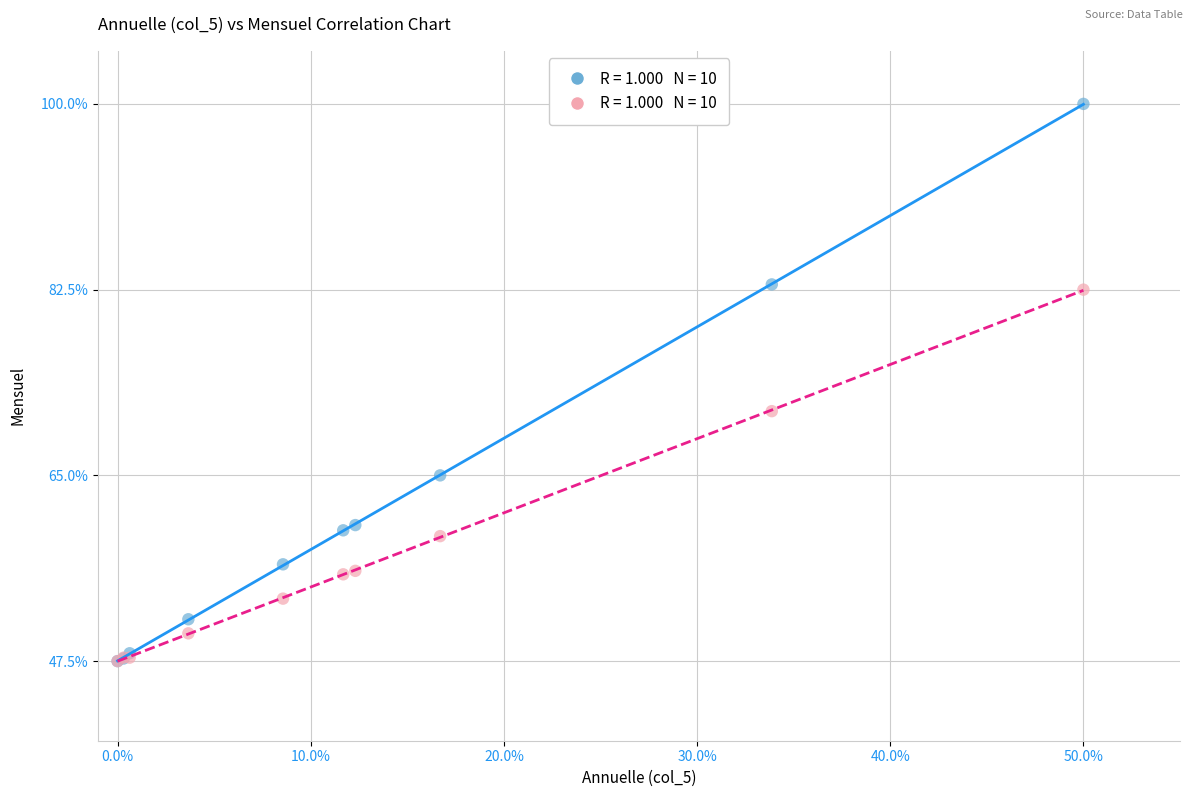

Across all series, what Y value is closest to 73?

71.1